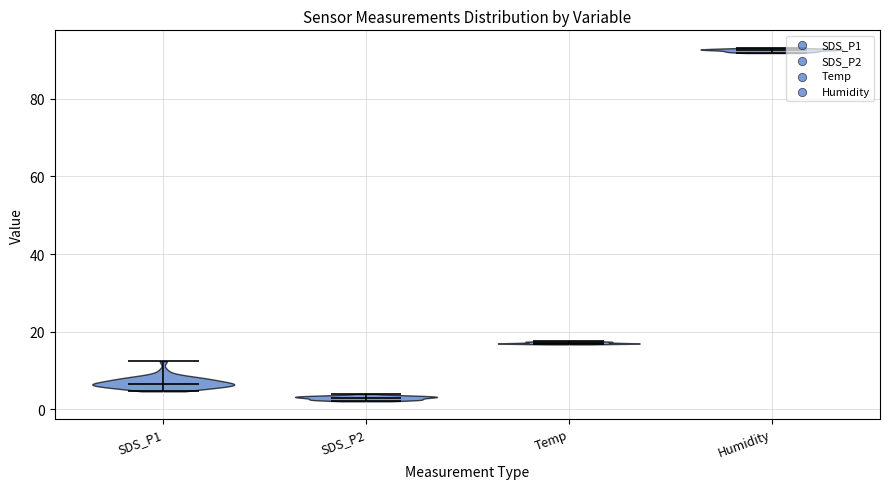

Reading left to right, read every violin against the y-axis: where its median line is, and the lowest and highest points it reaches. The values are not printed on the chart, so give them approximately, as read against the axis.

SDS_P1: median line 6, lowest point 4, highest point 12
SDS_P2: median line 2, lowest point 2, highest point 4
Temp: median line 18, lowest point 16, highest point 18
Humidity: median line 92, lowest point 92, highest point 94